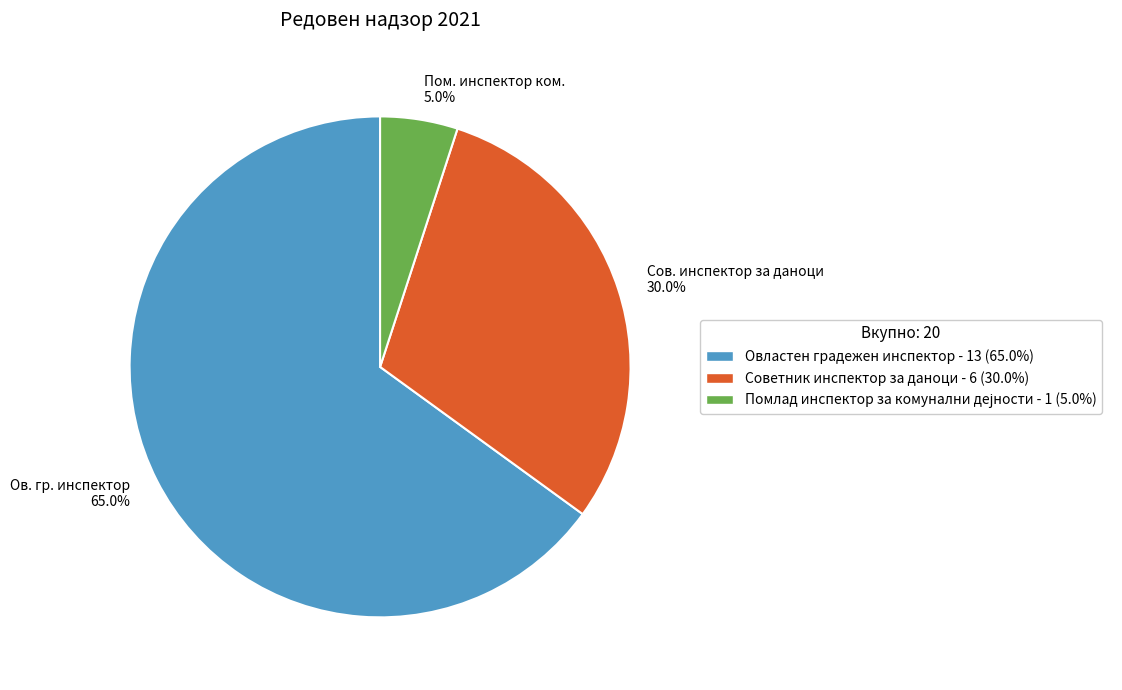

What percentage is NOT represented by Овластен градежен инспектор - 13 (65.0%)?

35.0%